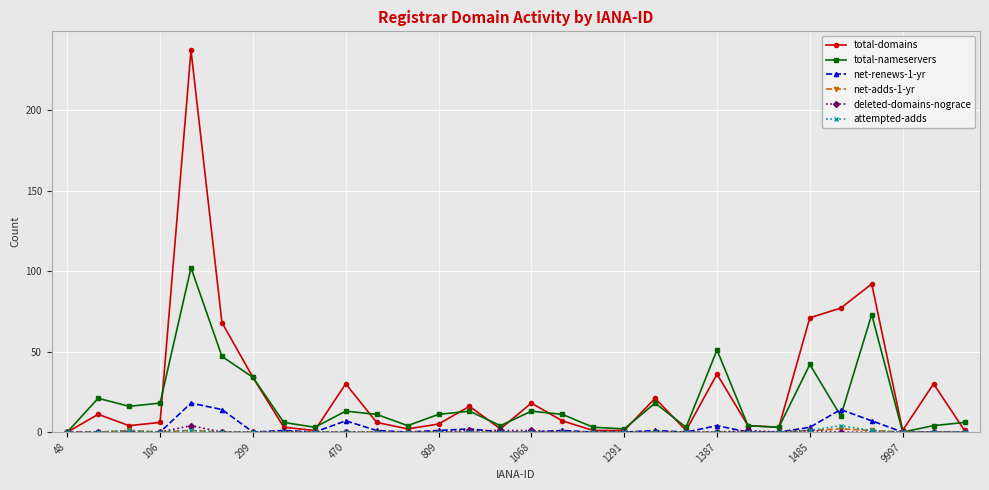

What is the maximum value shown in the chart?

237